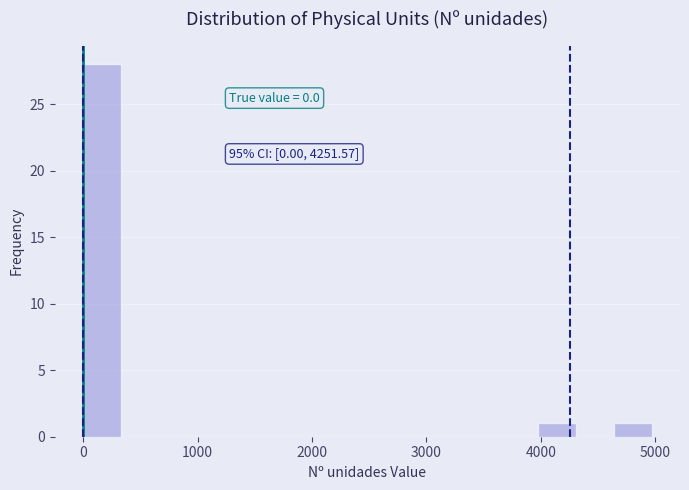

Read against the x-axis, roughly where is the centre of the tallest bar?

200